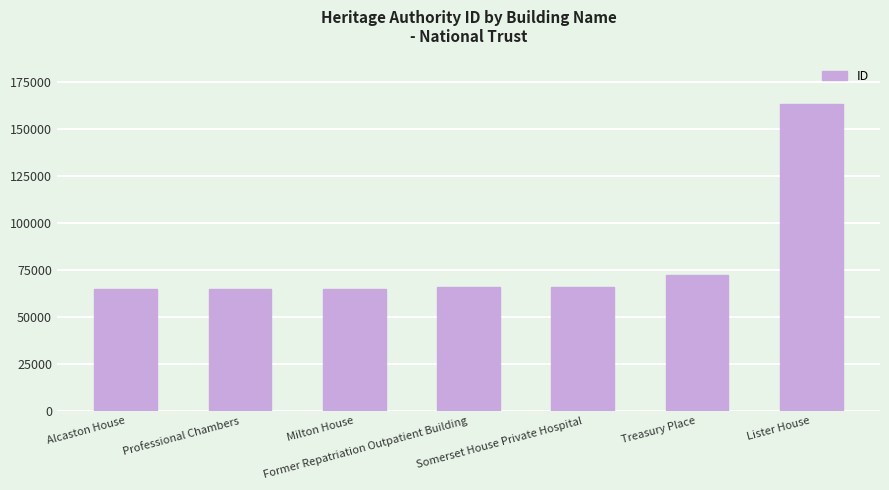

What position from the left is Milton House?

3